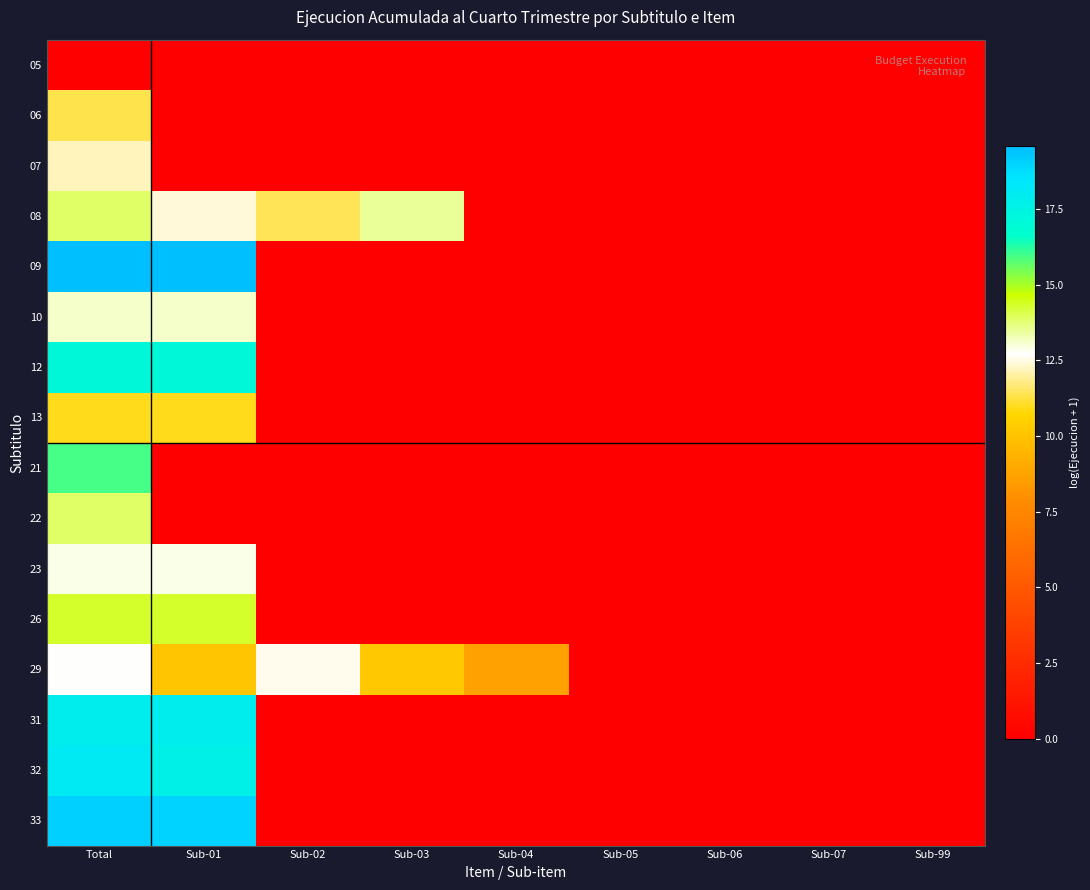

Which series changed the most between Sub-04 and Sub-06?

29